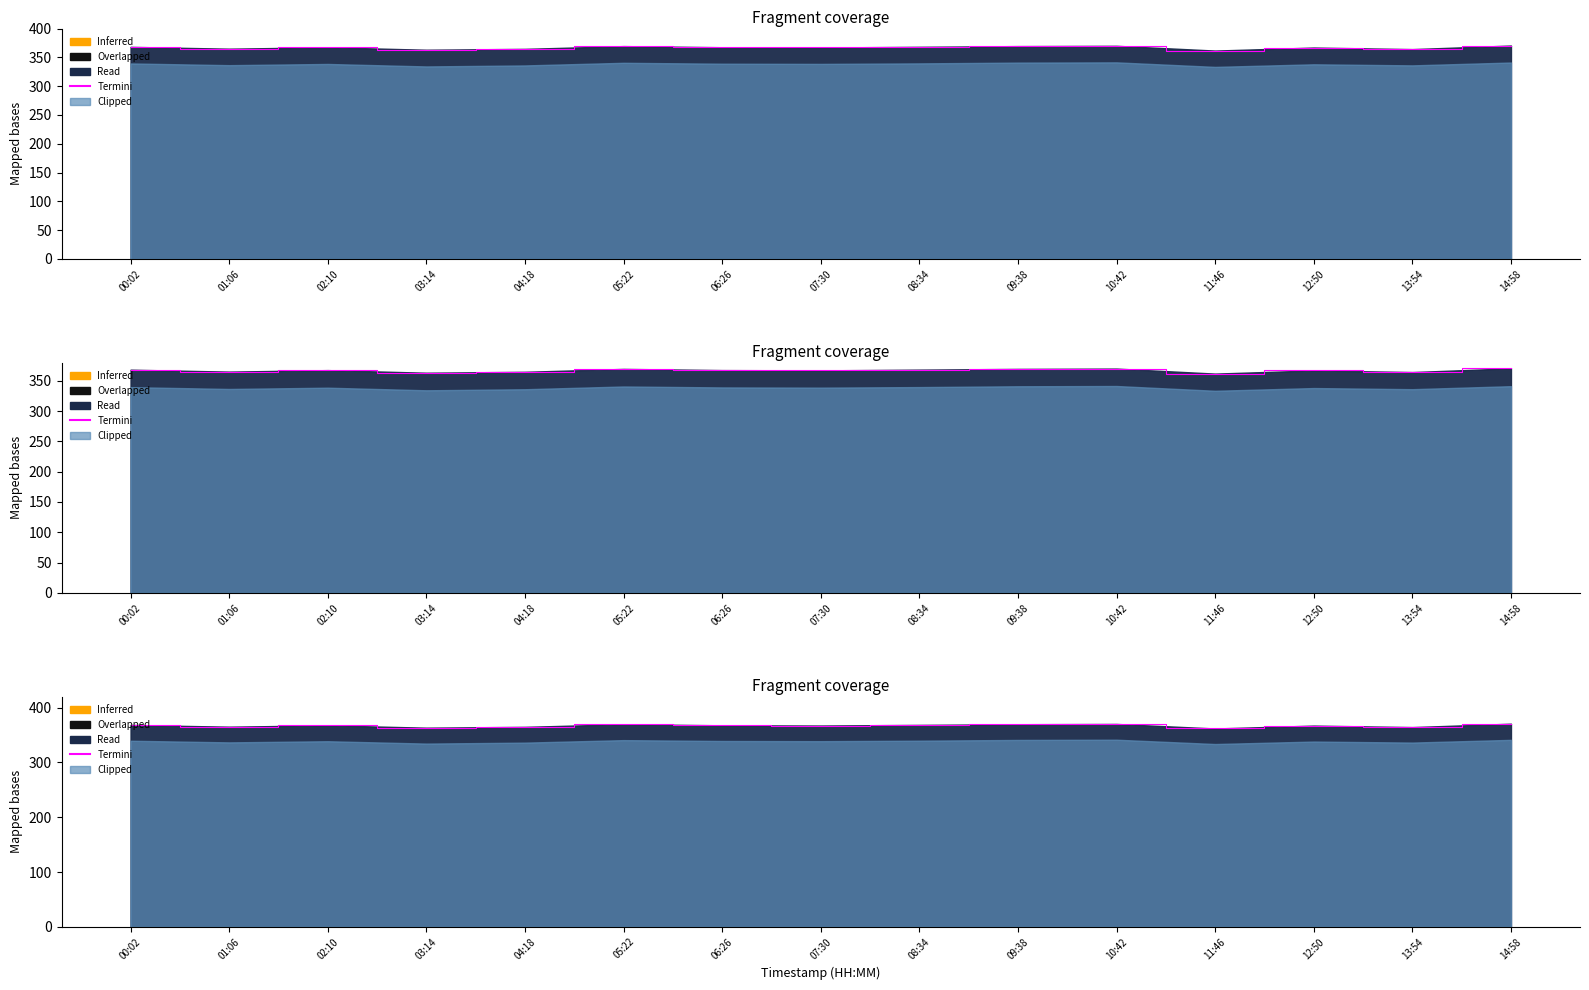

List the labels in order of value, smallest first.

11:46, 03:14, 13:54, 04:18, 01:06, 12:50, 07:30, 02:10, 06:26, 00:02, 08:34, 05:22, 09:38, 10:42, 14:58